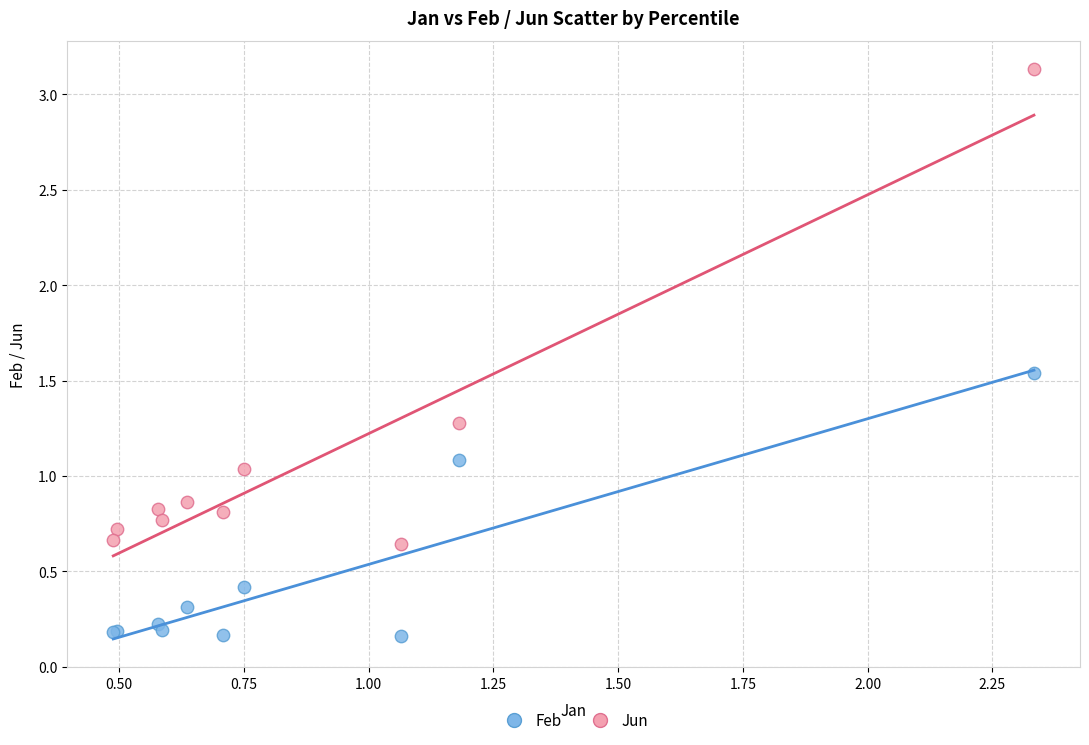

Which series contains the highest Y value?

Jun